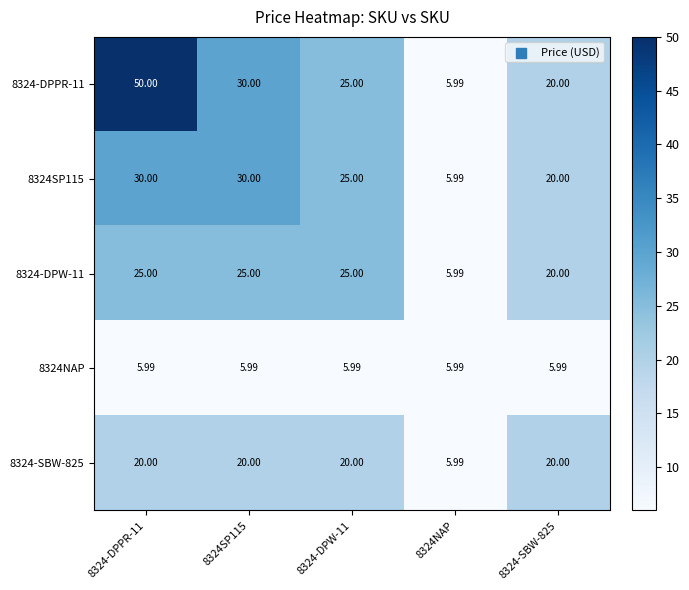

Is the value of 8324NAP at 8324-DPPR-11 greater than the value of 8324-DPW-11 at 8324-DPPR-11?

No